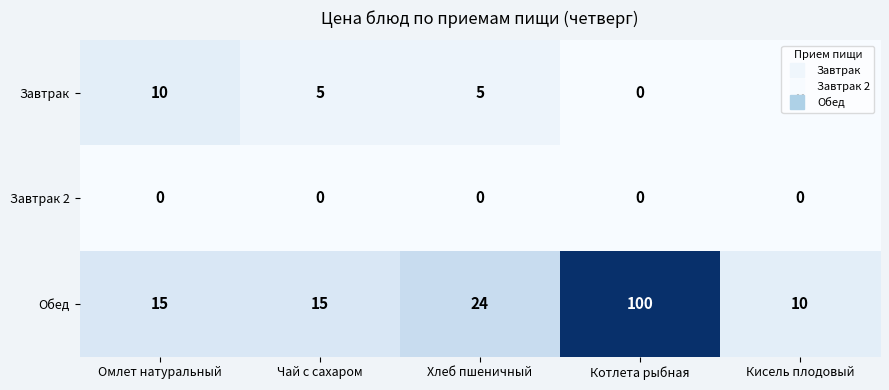

Which series changed the most between Омлет натуральный and Котлета рыбная?

Обед